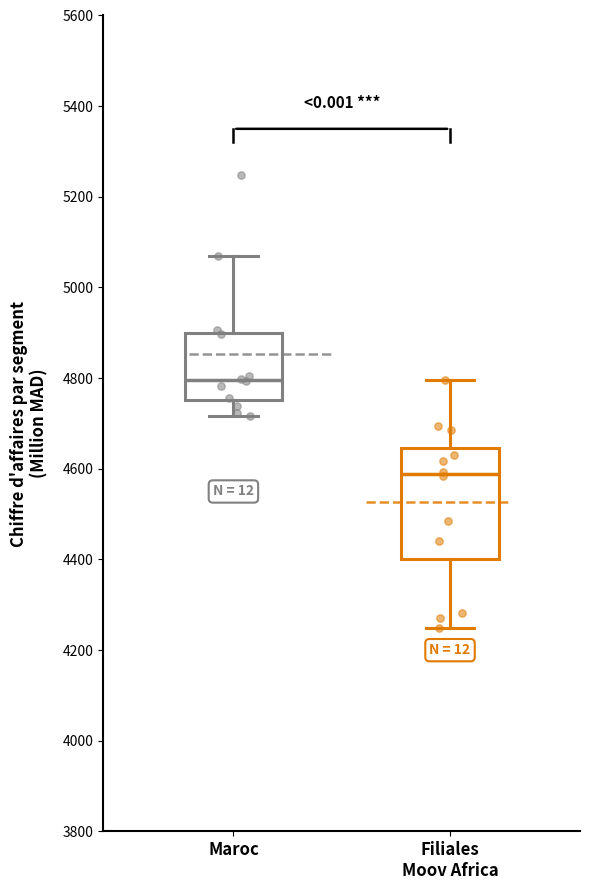

Reading left to right, transcribe this box plot: for each box, give where its median line is, the range the box spans, and where its two whiskers end, as read against the y-axis. The values are not printed on the chart, so give them approximately, as read against the axis.

Maroc: median 4800, box 4760 to 4900, whiskers 4720 to 5060
Filiales Moov Africa: median 4580, box 4400 to 4640, whiskers 4240 to 4800